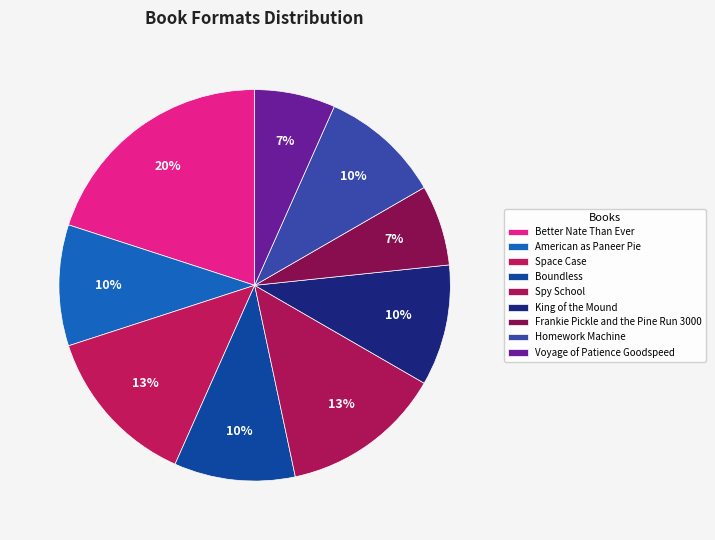

To the nearest percent, what percentage of the pie is King of the Mound?

10%